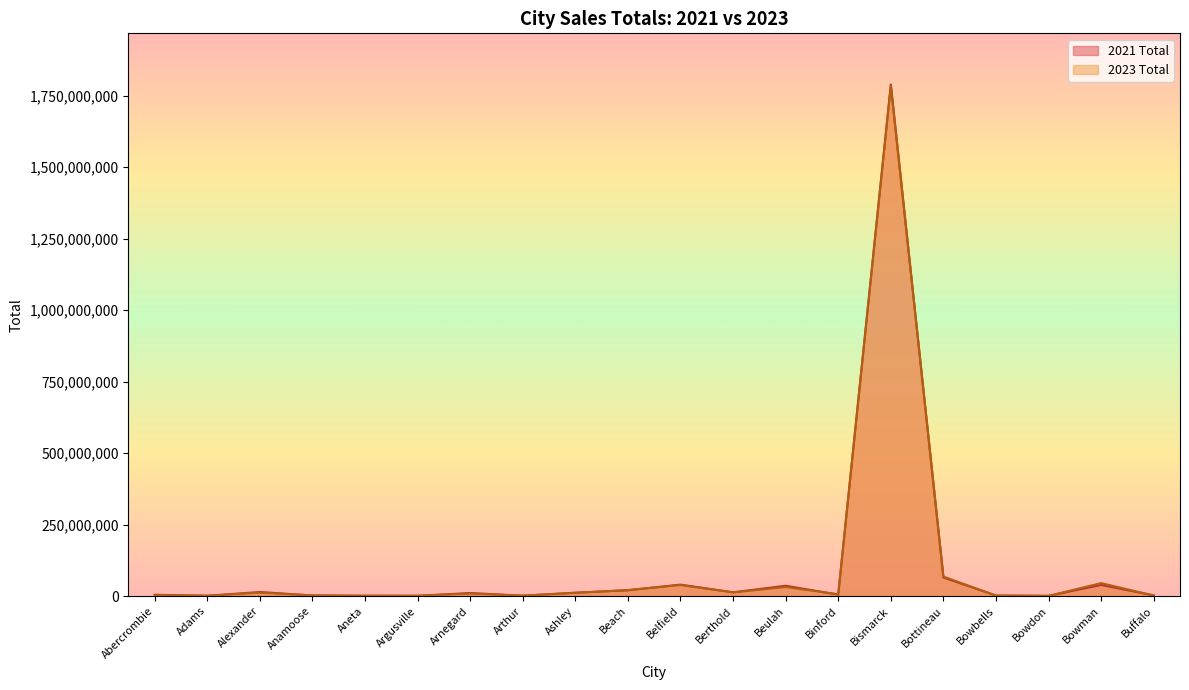

Reading left to right, transcribe all the data shown in this chart.

2021 Total: Abercrombie=4327549	Adams=882345	Alexander=13967855	Anamoose=1974662	Aneta=937484	Argusville=846332	Arnegard=10514485	Arthur=1158710	Ashley=11615258	Beach=20040419	Belfield=39897779	Berthold=12979161	Beulah=35961035	Binford=4870320	Bismarck=1789038319	Bottineau=64747454	Bowbells=1692889	Bowdon=510705	Bowman=38755337	Buffalo=2234268
2023 Total: Abercrombie=2976331	Adams=861304	Alexander=11808835	Anamoose=1844697	Aneta=841971	Argusville=735220	Arnegard=8611129	Arthur=1253392	Ashley=11072458	Beach=20828500	Belfield=38377412	Berthold=12598222	Beulah=31394532	Binford=6169711	Bismarck=1784001744	Bottineau=68013581	Bowbells=1304908	Bowdon=530368	Bowman=45012205	Buffalo=1798226